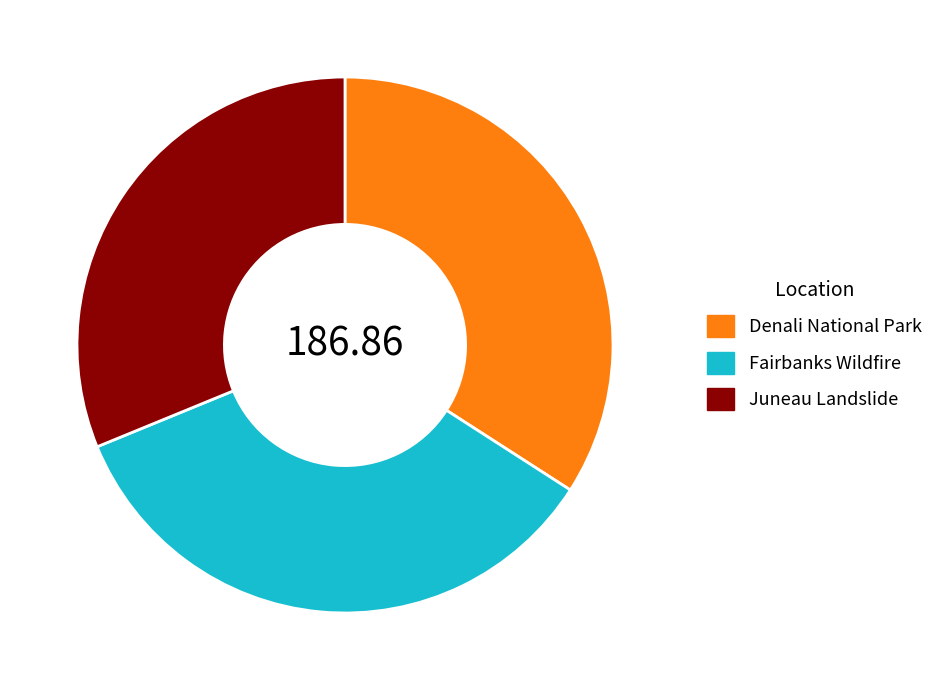

What is the largest slice in the pie chart?

Fairbanks Wildfire